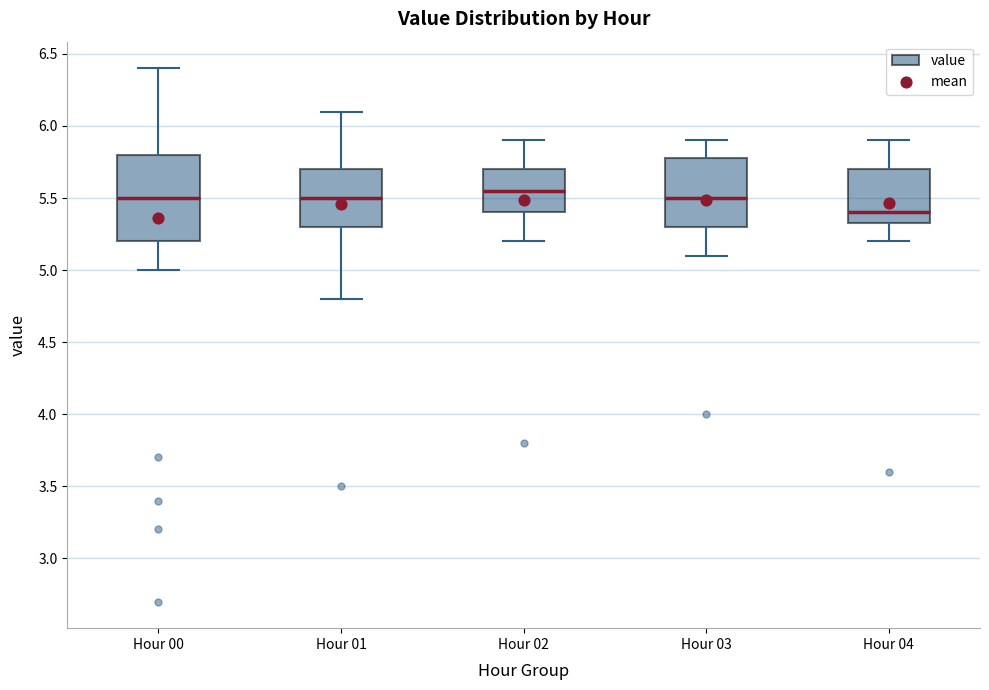

Where does the upper whisker of the box for Hour 01 end on the y-axis? The values are not printed on the chart, so give them approximately, as read against the axis.

6.10